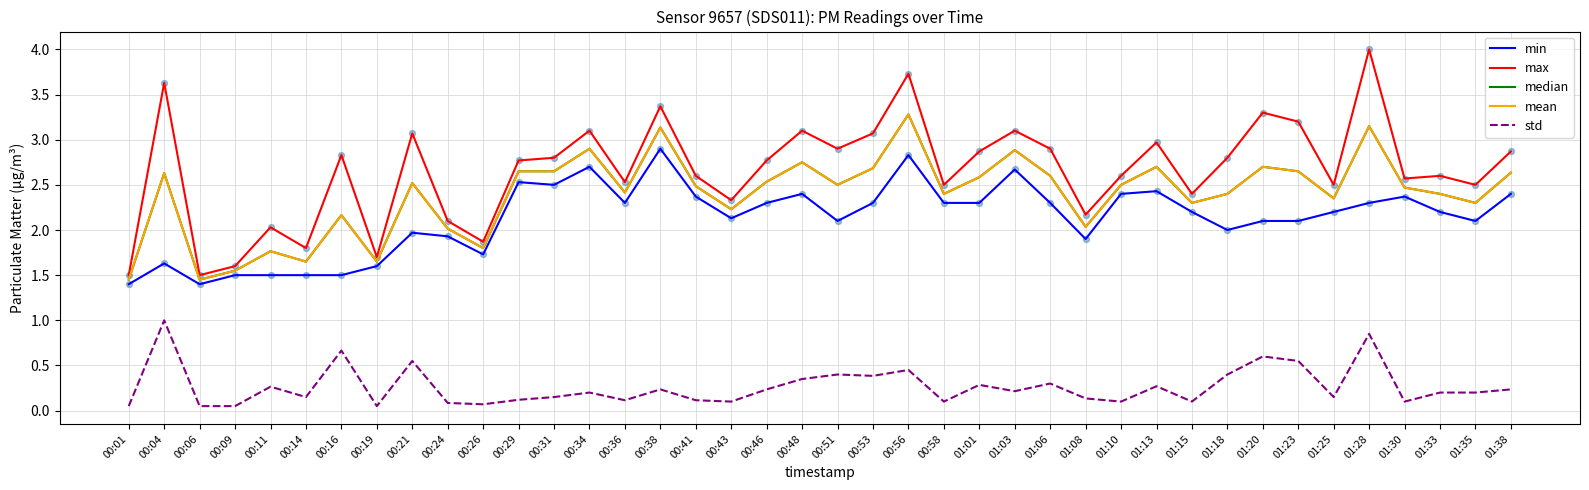

At which category is the sum across all series the highest?

00:56